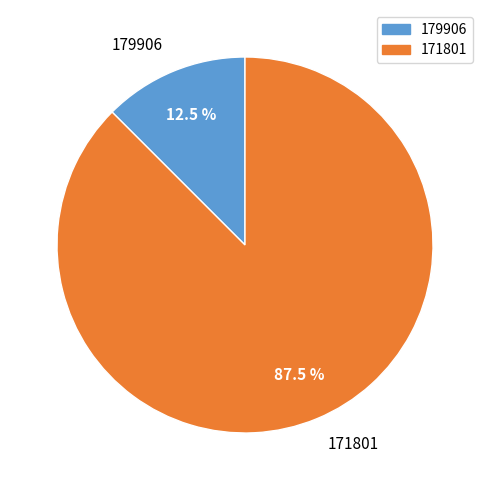

True or false: 171801 accounts for 82% of the total.

False